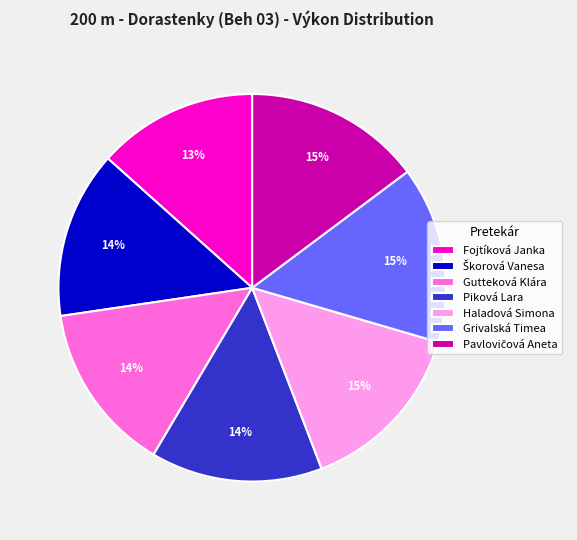

What percentage is the Piková Lara slice, to the nearest percent?

14%